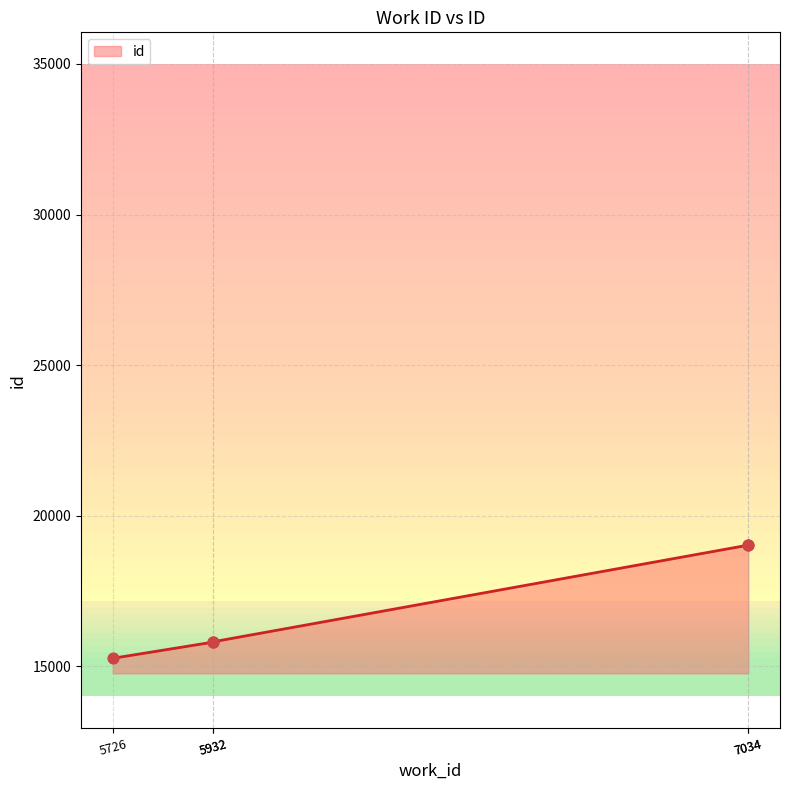

Approximately how many times larger is the value at 7034 compared to 5726?

1.2